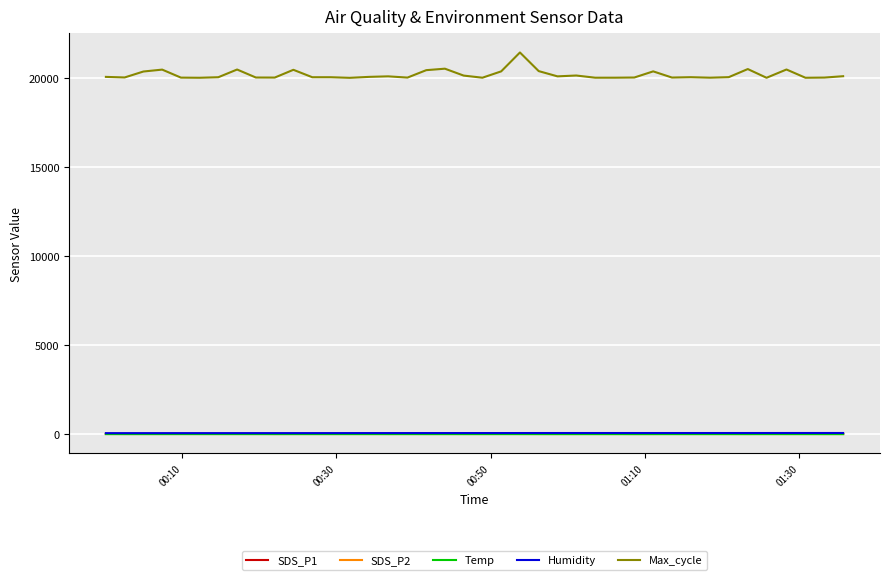

Which series has the largest total across all categories?

Max_cycle